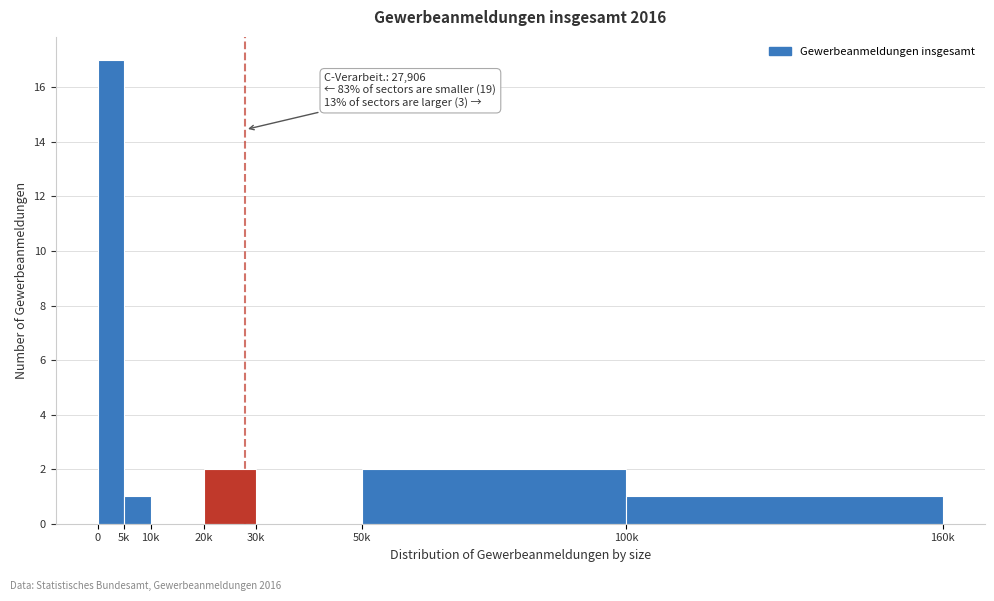

Reading right to left, what are all the values shown in this chart?

100k=1	50k=2	30k=0	20k=2	10k=0	5k=1	0=17